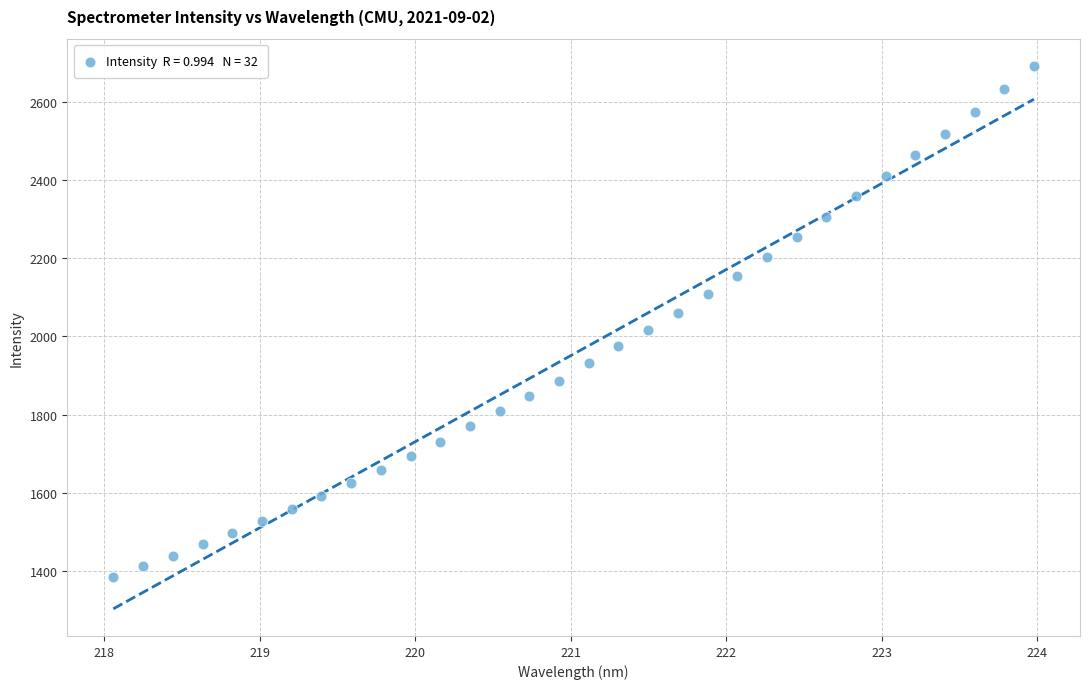

What is the range of Y values (max minus min)?

1307.7